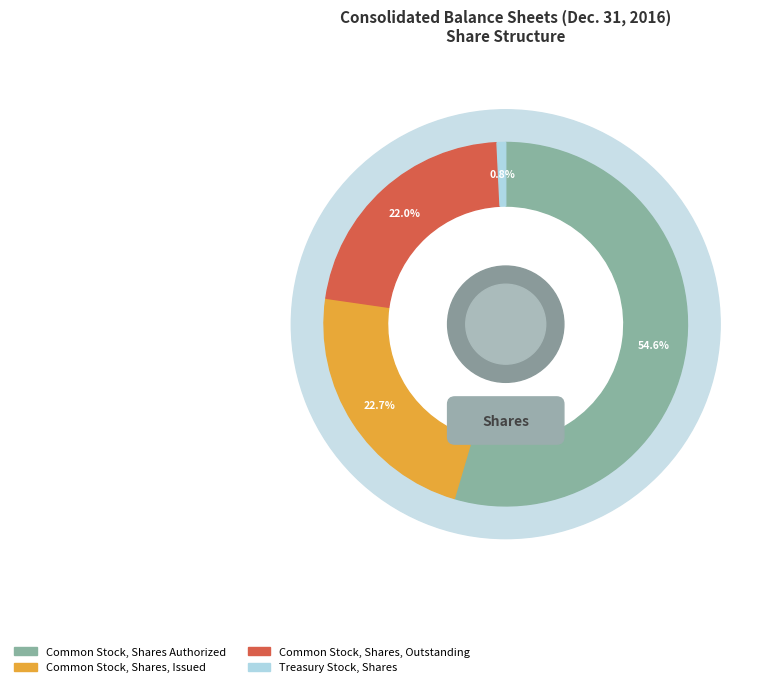

To the nearest percent, what percentage of the pie is Common Stock, Shares, Outstanding?

22%